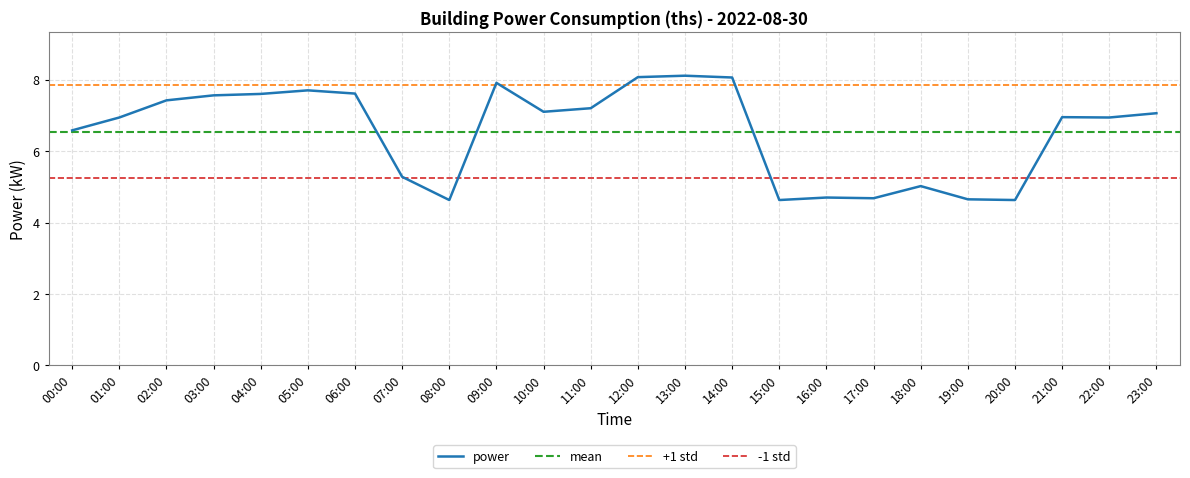

What is the label of the 2nd point from the left?

01:00